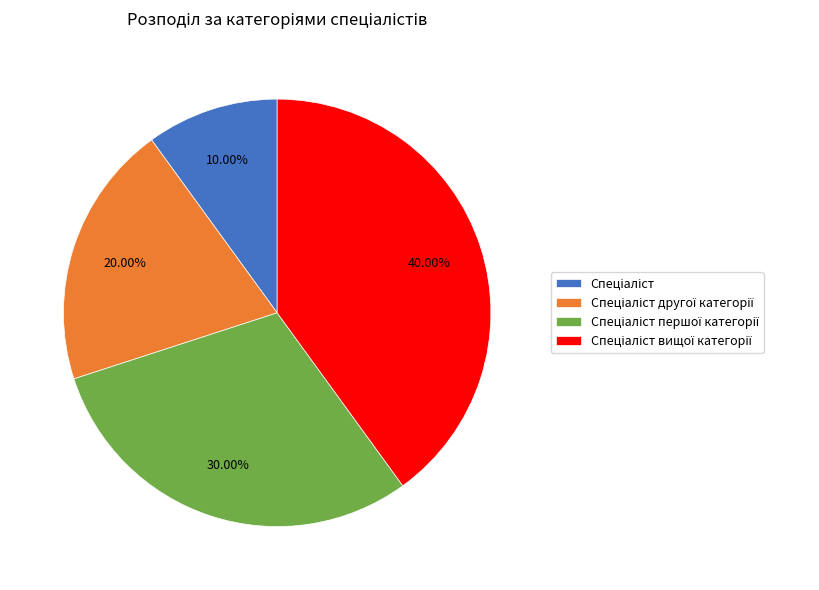

Is there a majority slice in this chart?

No